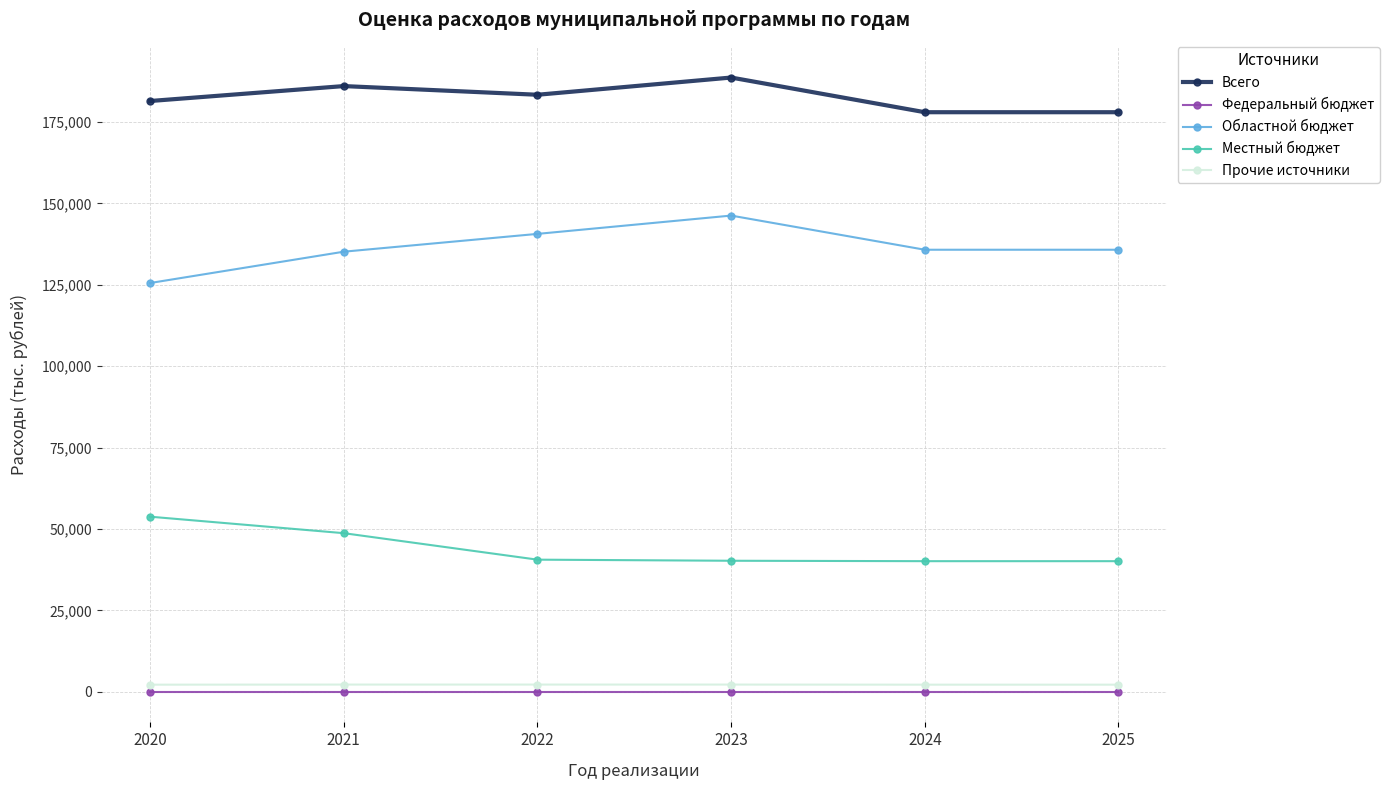

Which series has the largest total across all categories?

Всего